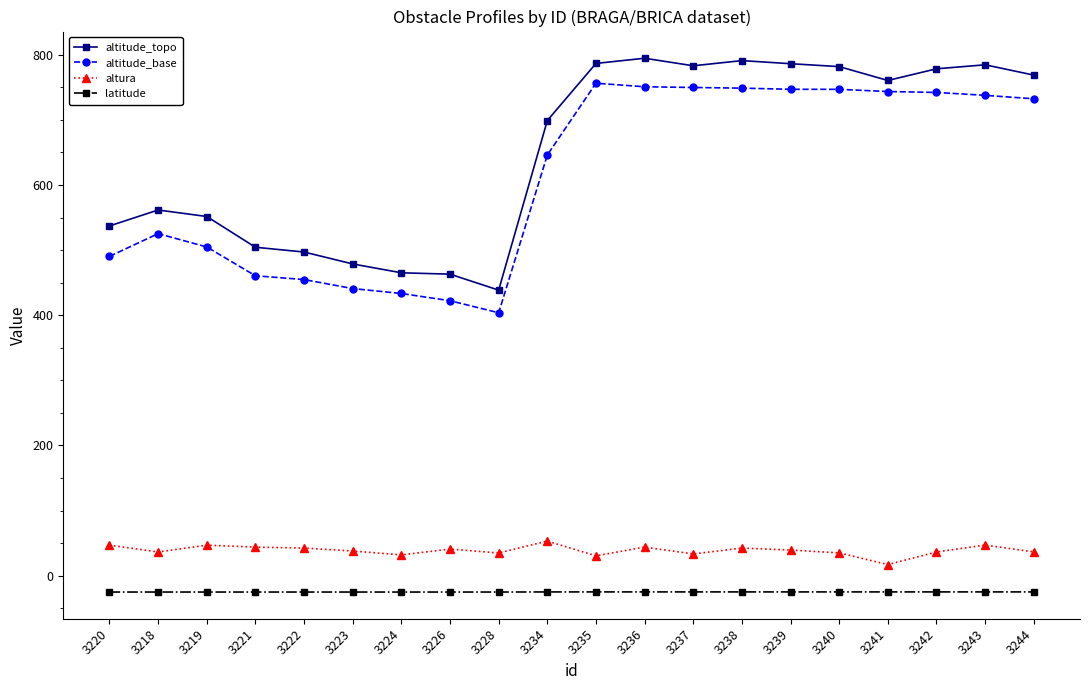

True or false: altura and altitude_topo cross at least once.

False